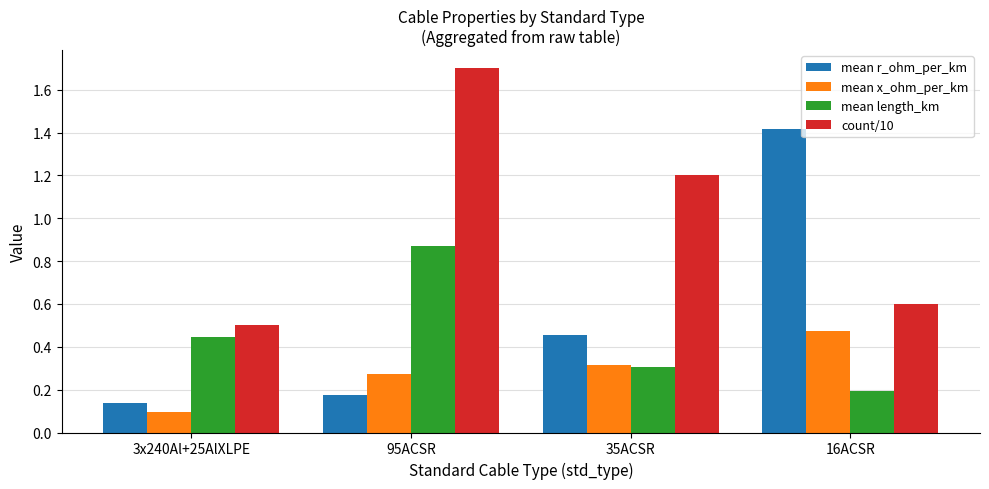

Rank the categories by count/10 value from lowest to highest.

3x240Al+25AlXLPE, 16ACSR, 35ACSR, 95ACSR